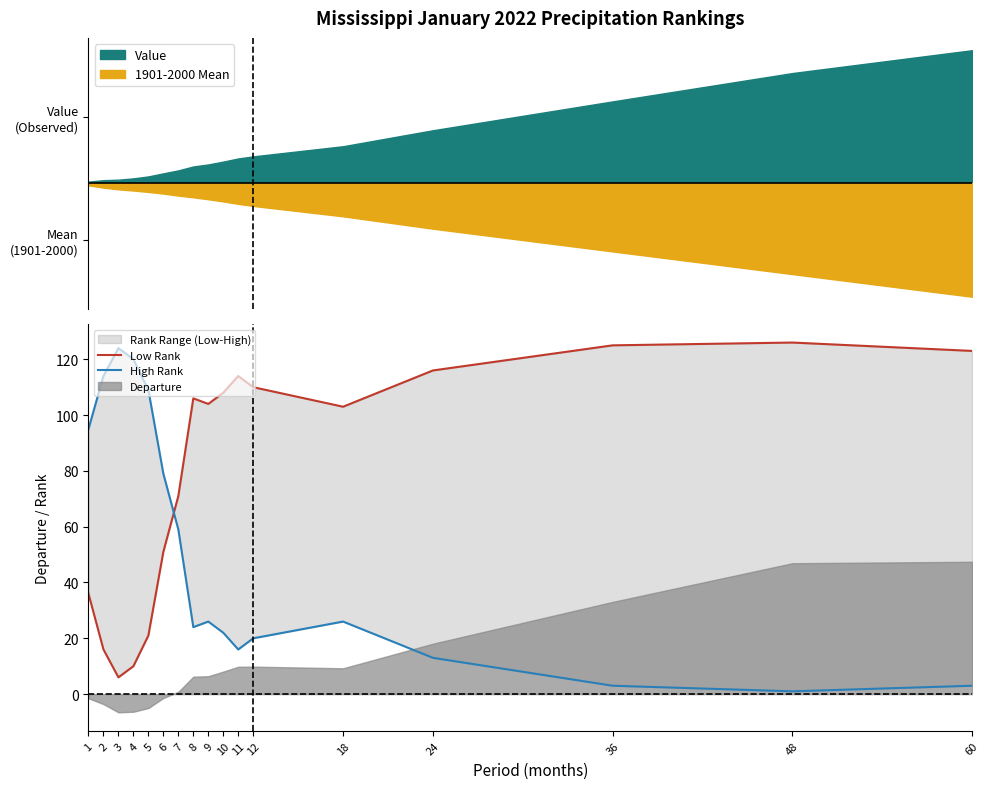

Reading left to right, what are all the values shown in this chart?

Low Rank: 36	16	6	10	21	51	71	106	104	108	114	110	103	116	125	126	123
High Rank: 95	114	124	120	109	79	59	24	26	22	16	20	26	13	3	1	3